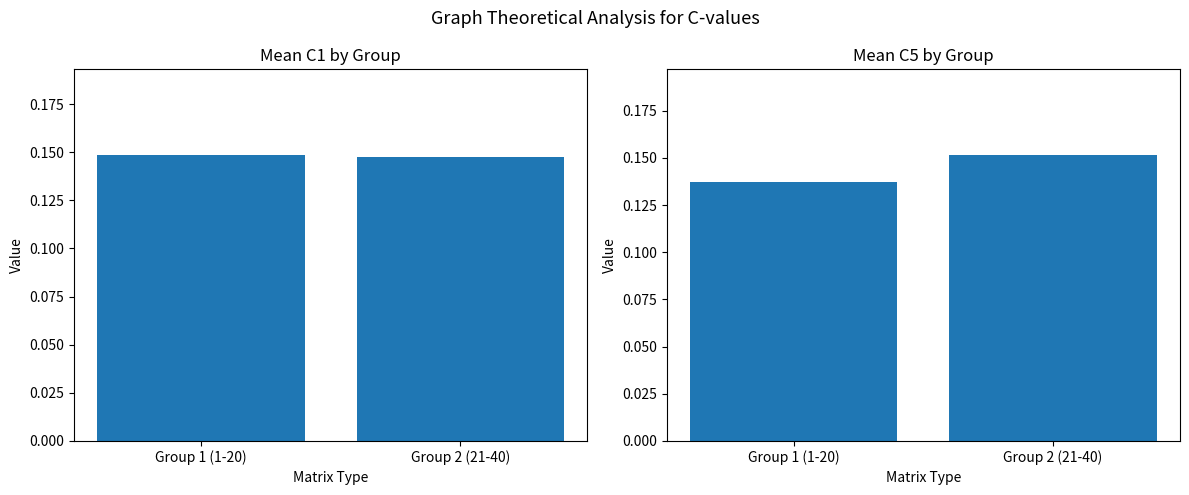

At how many categories does at least one series exceed 0?

2